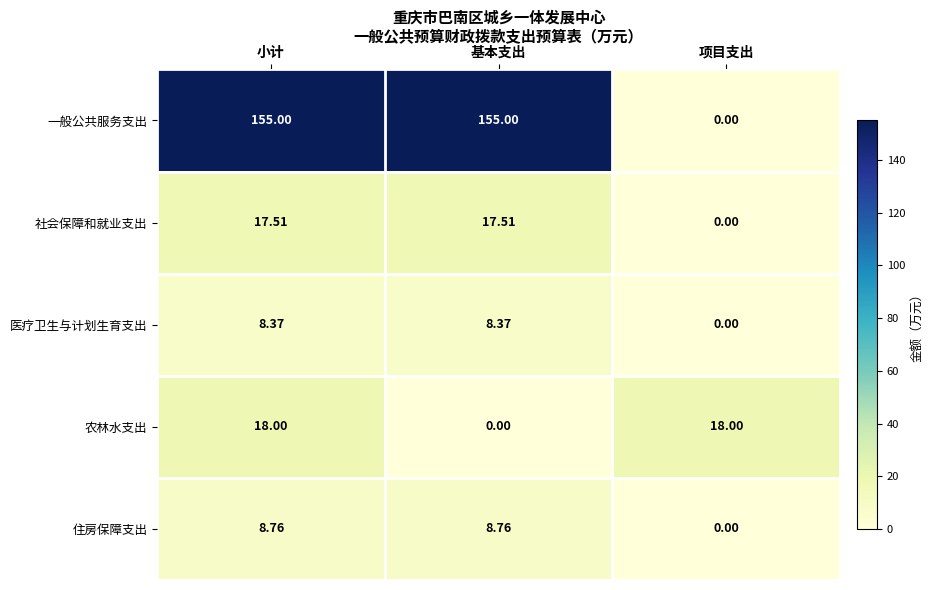

Which series has the largest total across all categories?

一般公共服务支出